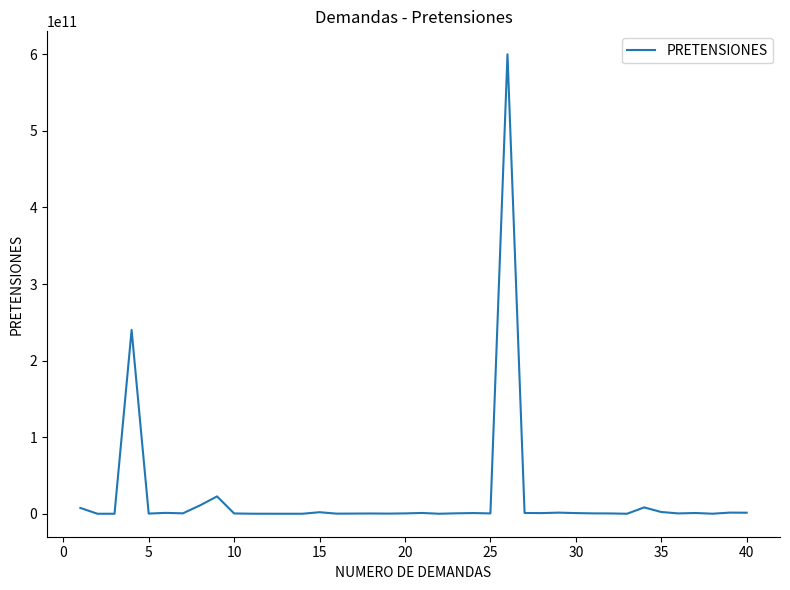

What is the greatest value displayed?

600000000000